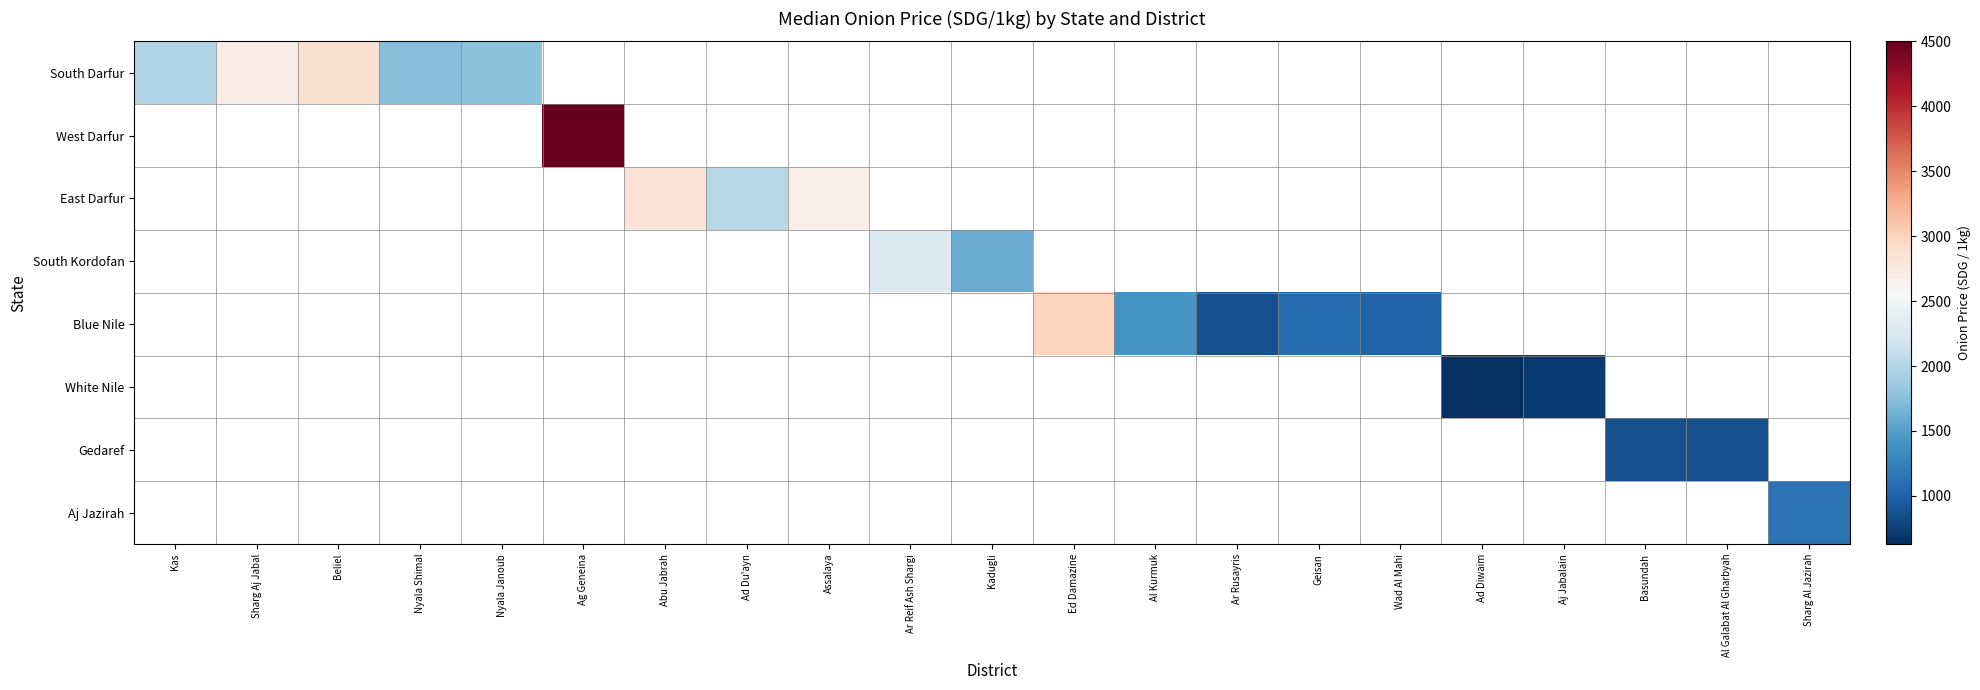

Is the value of South Darfur at Sharg Al Jazirah greater than the value of West Darfur at Ag Geneina?

No